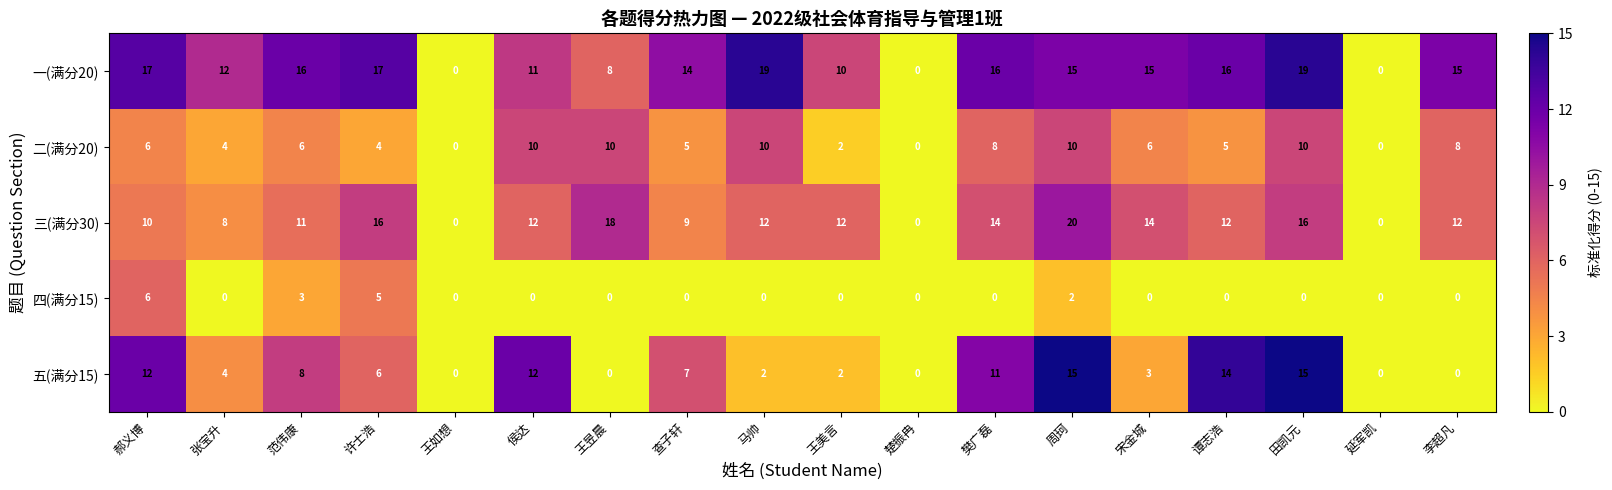

At which category is the sum across all series the highest?

周珂